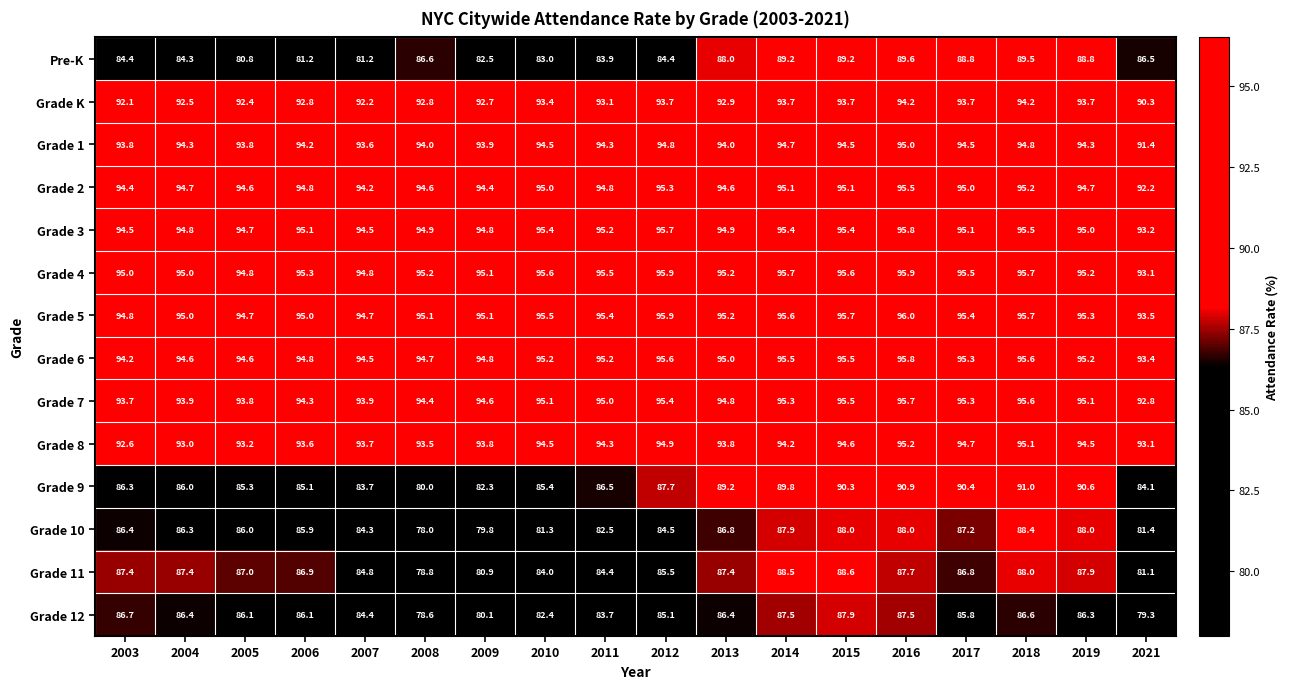

The Grade 12 series shows 87.9 at 2015. True or false?

True